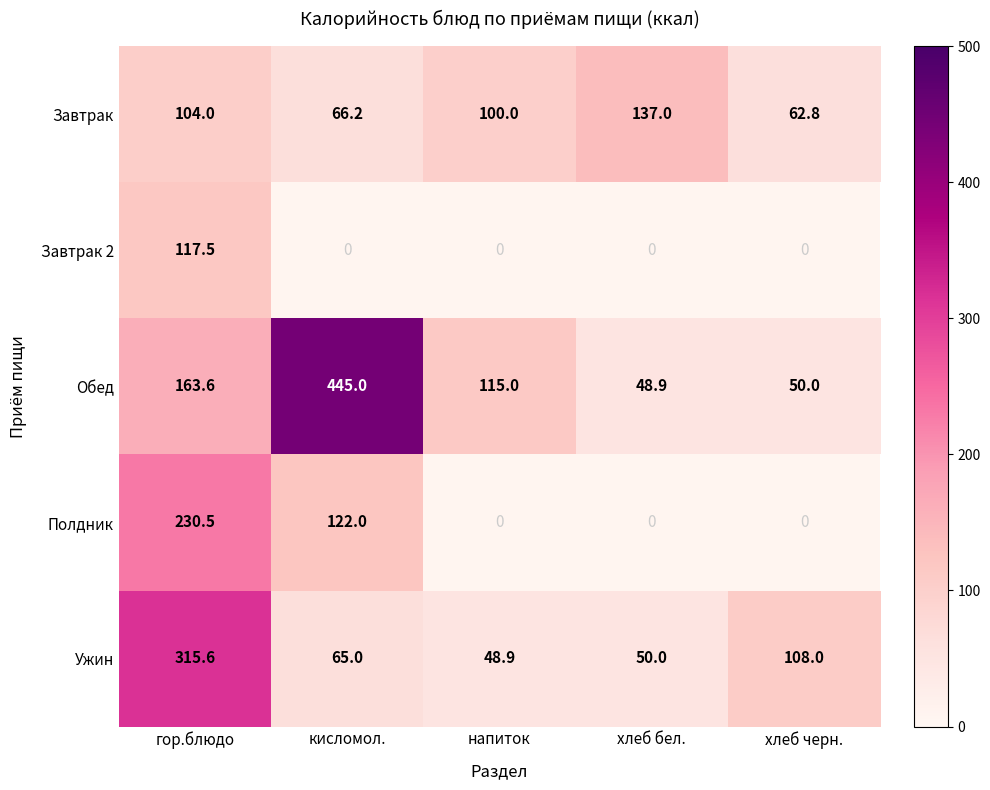

Where is Завтрак nearest to the value 99?

напиток